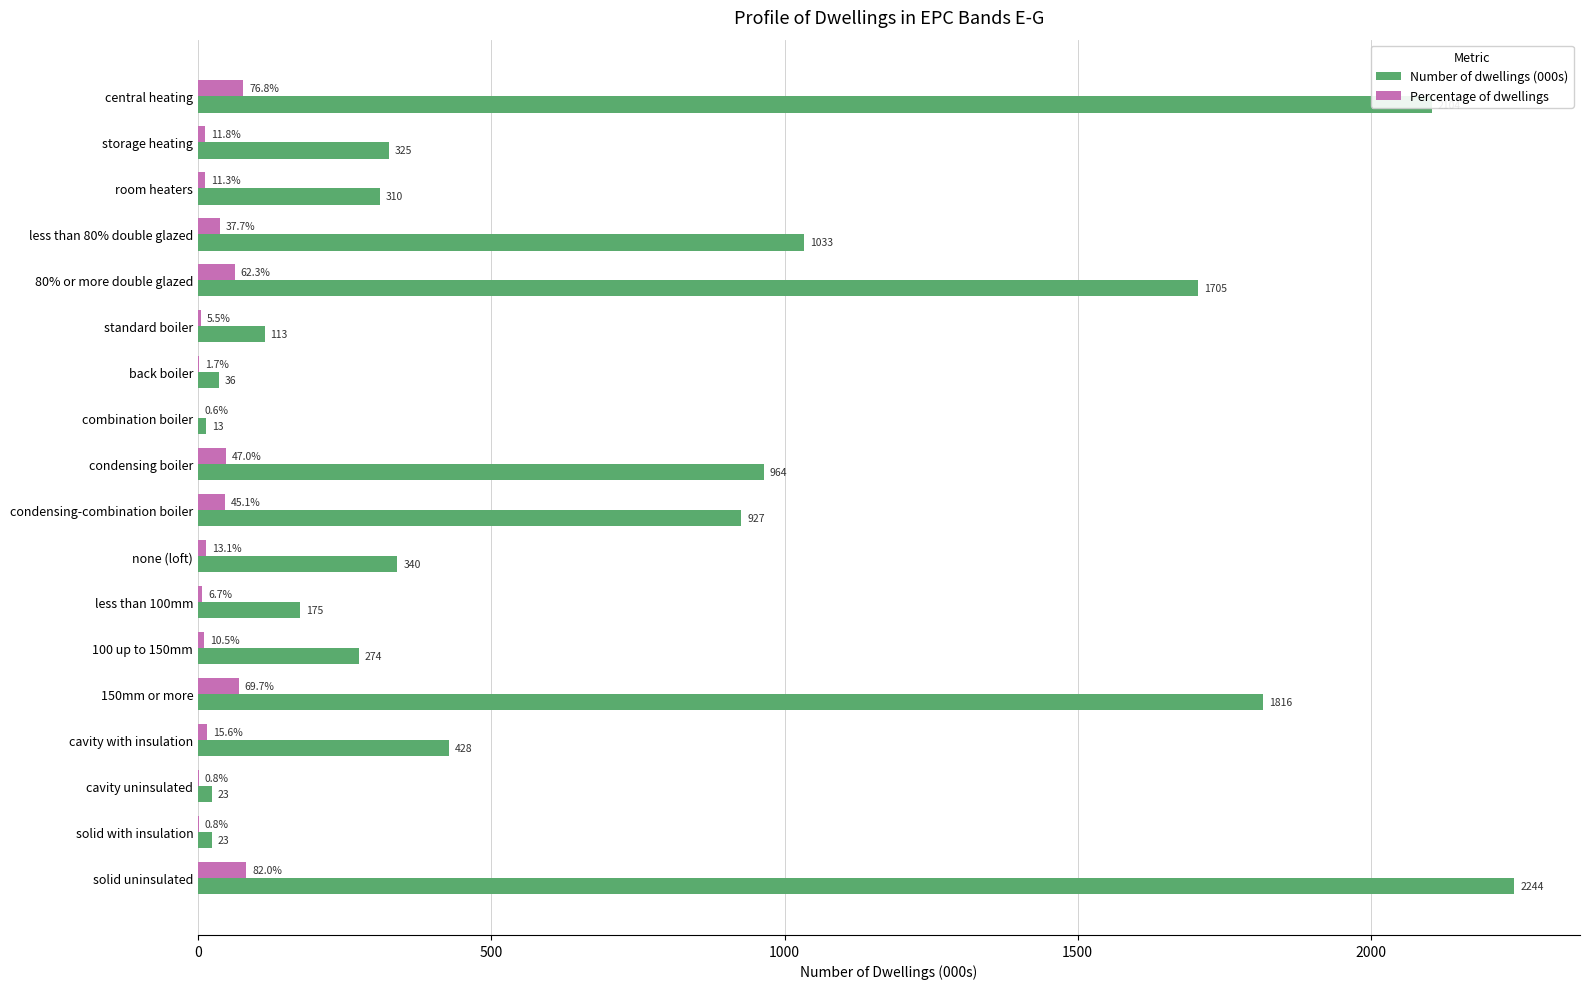

Which category has the highest value in the Percentage of dwellings series?

solid uninsulated